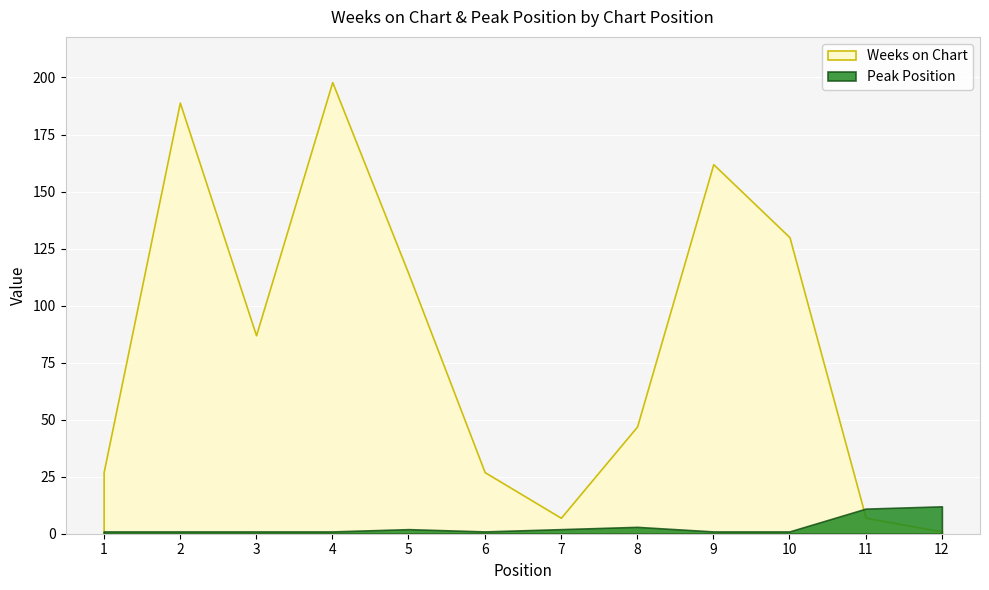

At how many categories does at least one series exceed 109?

5